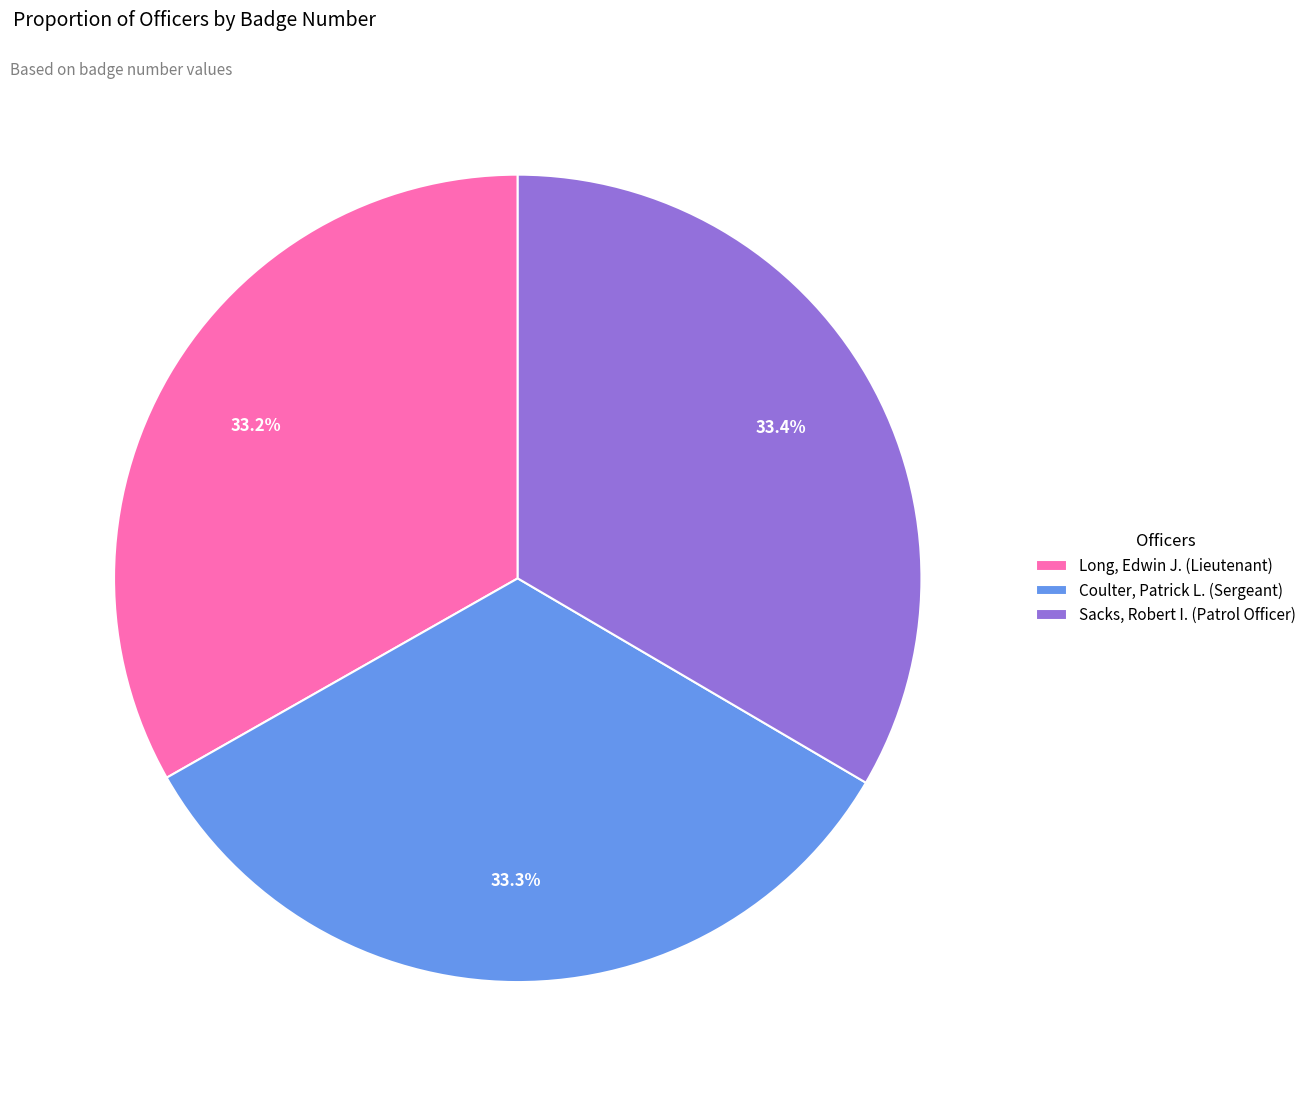

Rank the categories by value from lowest to highest.

Long, Edwin J. (Lieutenant), Coulter, Patrick L. (Sergeant), Sacks, Robert I. (Patrol Officer)